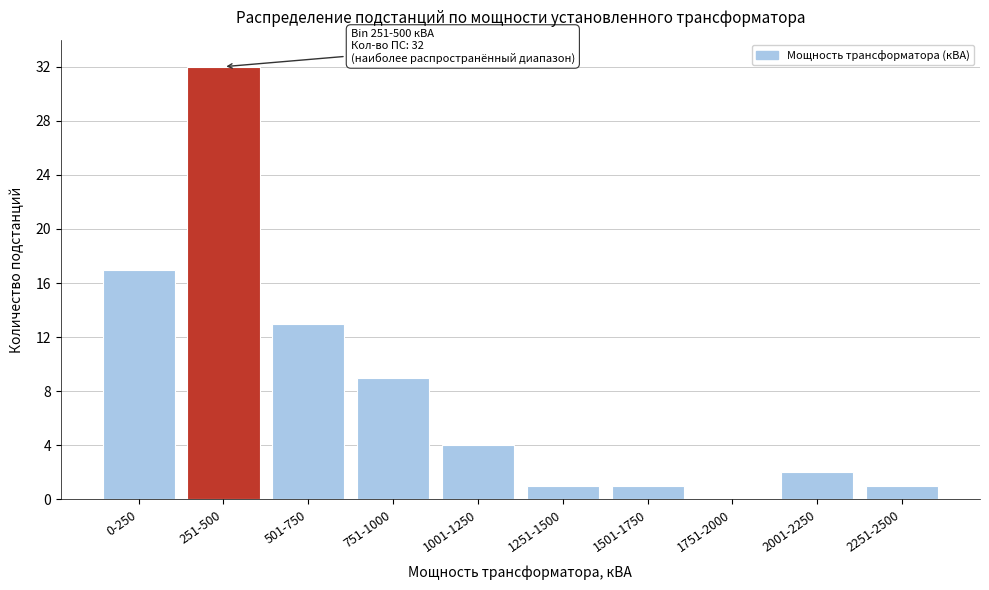

Reading left to right, transcribe all the data shown in this chart.

0-250=17	251-500=32	501-750=13	751-1000=9	1001-1250=4	1251-1500=1	1501-1750=1	1751-2000=0	2001-2250=2	2251-2500=1